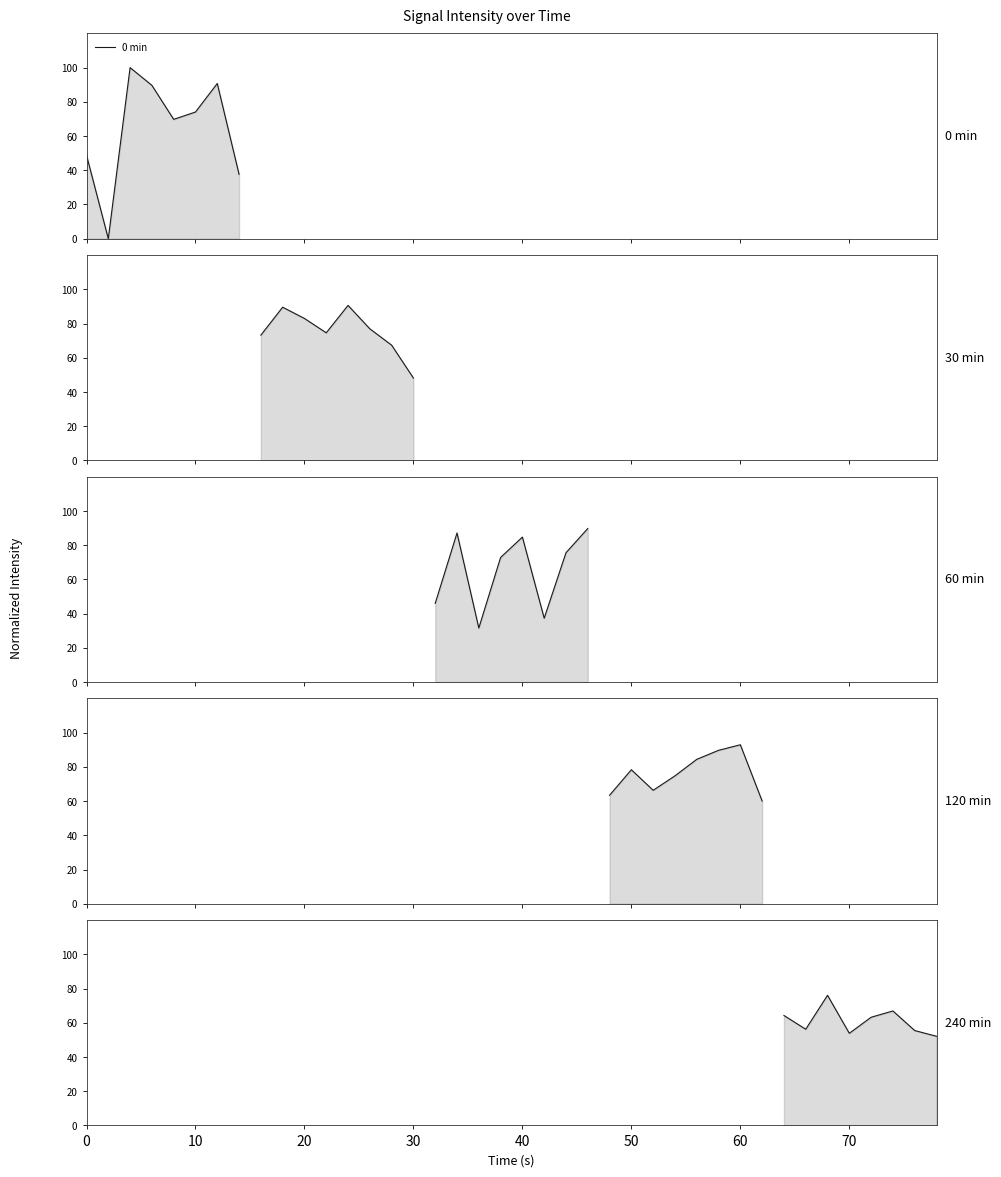

What is the maximum value for 0 min?

100.0